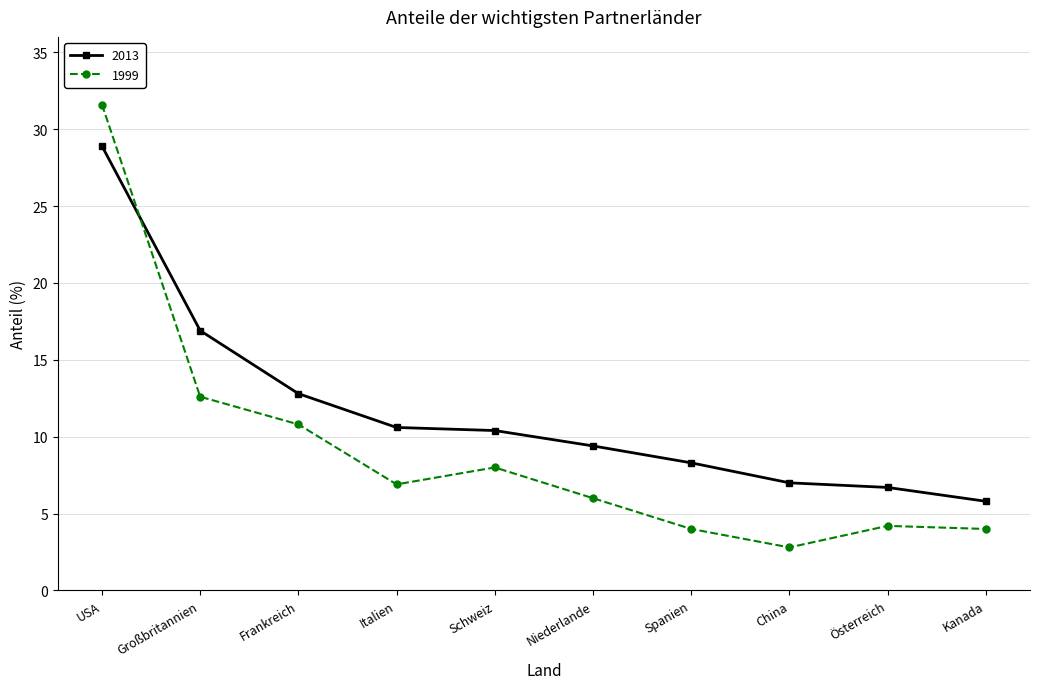

What is the smallest value displayed?

2.8